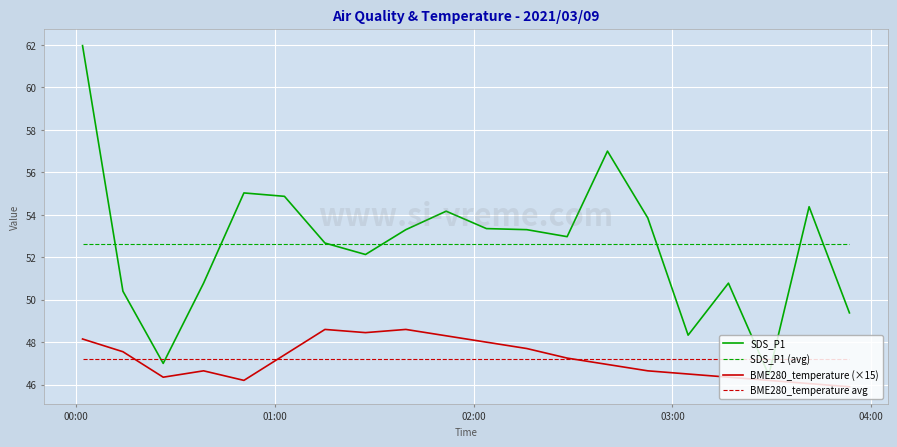

How many lines are shown in the chart?

4